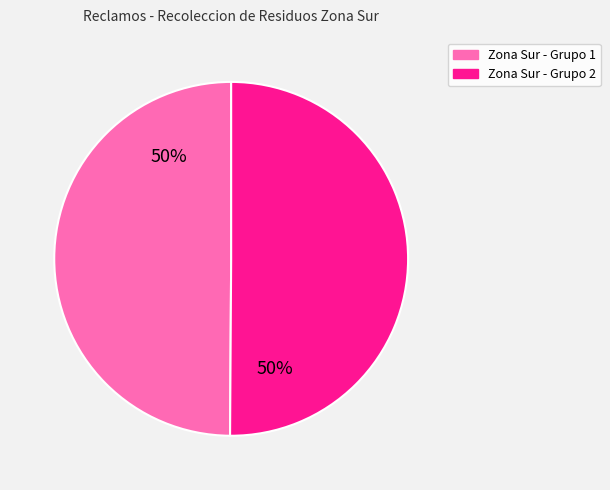

The Zona Sur - Grupo 1 slice represents 42% of the pie. True or false?

False